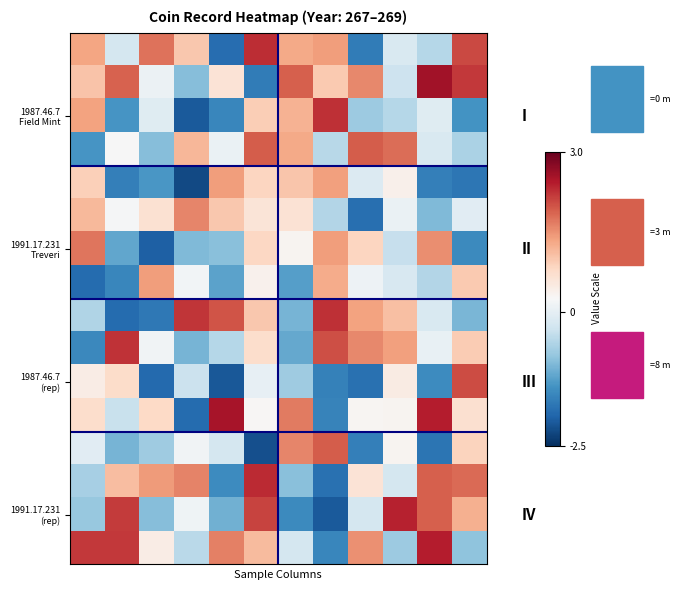

At which category does the chart reach its peak across all series?

10